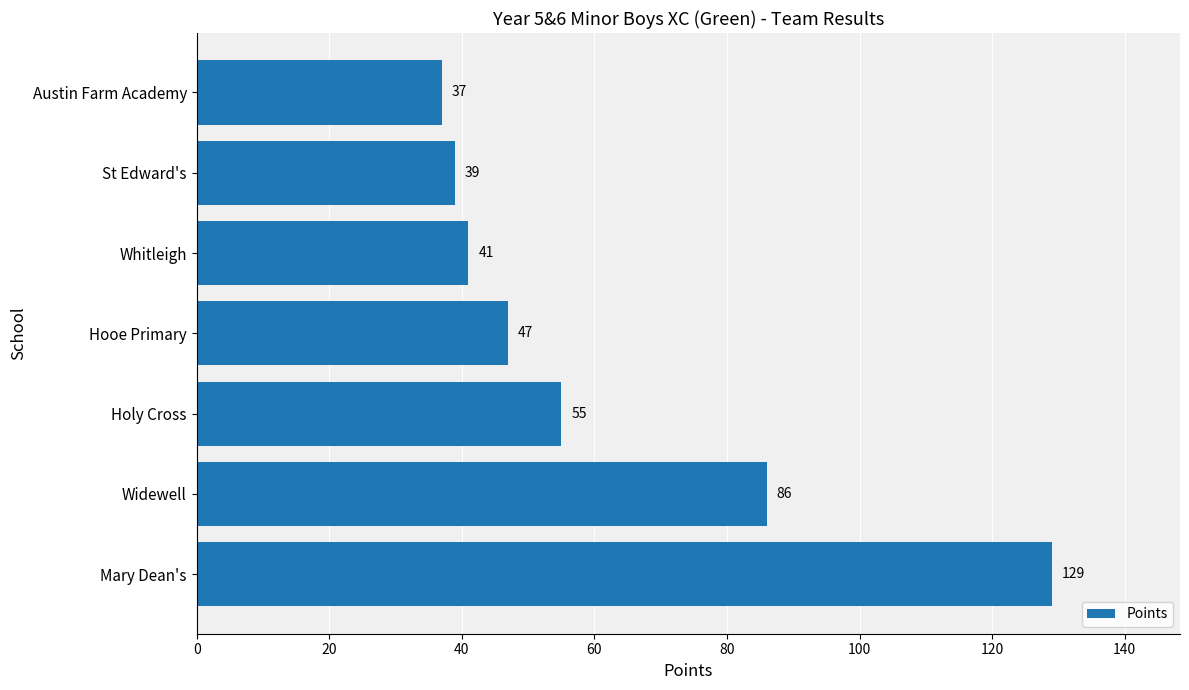

What is the maximum value shown in the chart?

129